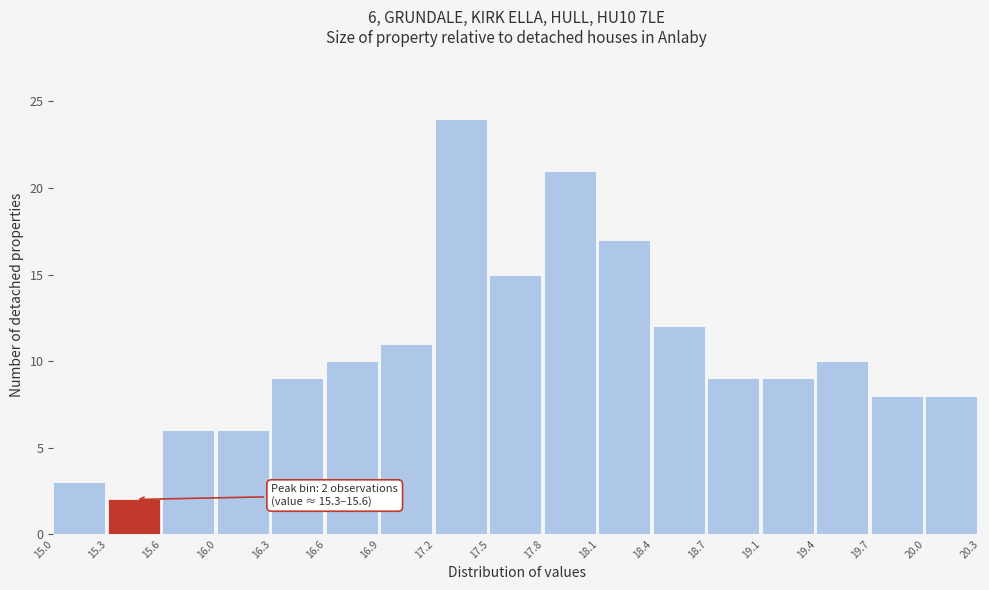

Over which range of the x-axis is the bar tallest?

17.2 to 17.5